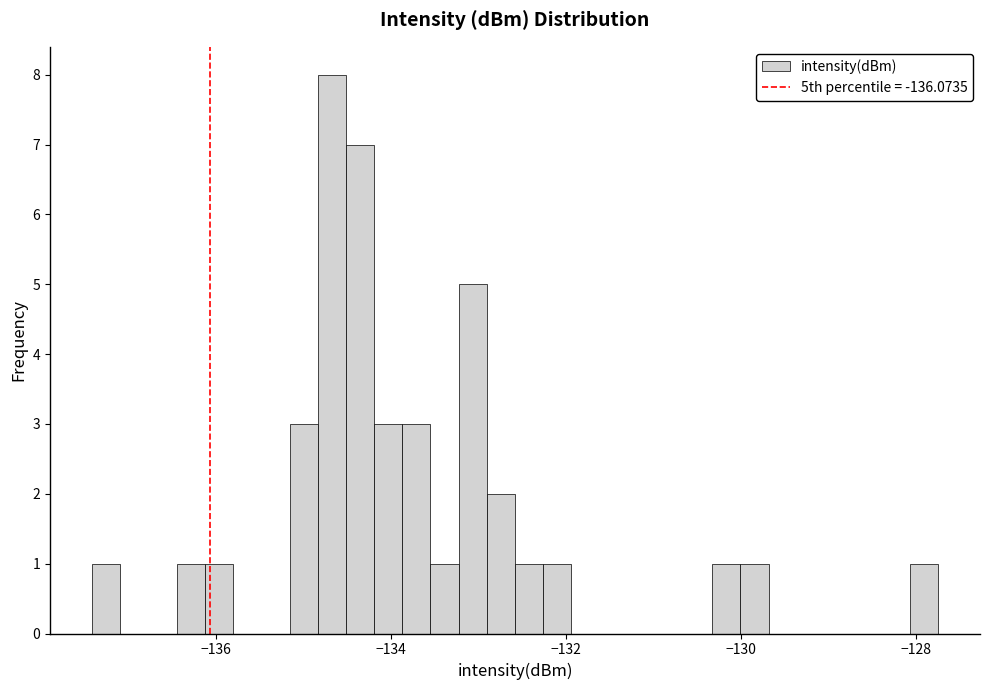

Around what value on the x-axis is the tallest bar? Give the approximate position of its centre, as read against the axis.

-134.6